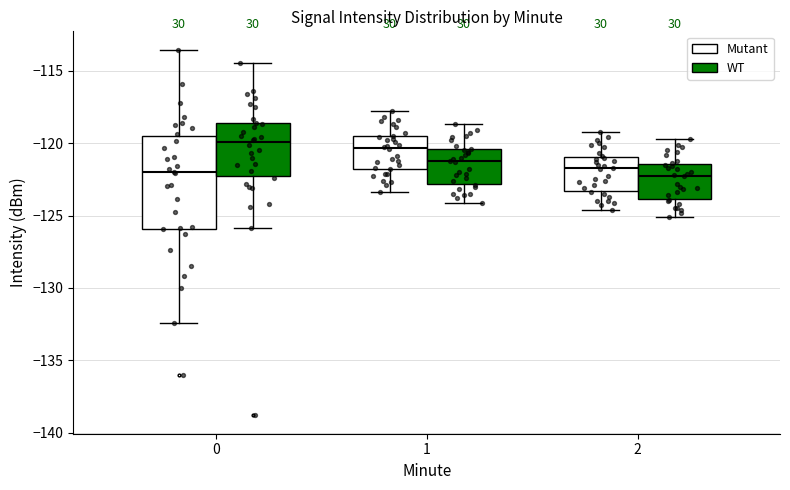

Reading left to right, read every box against the y-axis: the position of its median line, the range the box covers, and the ends of its whiskers. The values are not printed on the chart, so give them approximately, as read against the axis.

0 (Mutant): median -122.0, box -126.0 to -119.5, whiskers -132.5 to -113.5
0 (WT): median -120.0, box -122.5 to -118.5, whiskers -126.0 to -114.5
1 (Mutant): median -120.5, box -122.0 to -119.5, whiskers -123.5 to -118.0
1 (WT): median -121.0, box -123.0 to -120.5, whiskers -124.0 to -118.5
2 (Mutant): median -121.5, box -123.5 to -121.0, whiskers -124.5 to -119.0
2 (WT): median -122.0, box -124.0 to -121.5, whiskers -125.0 to -119.5